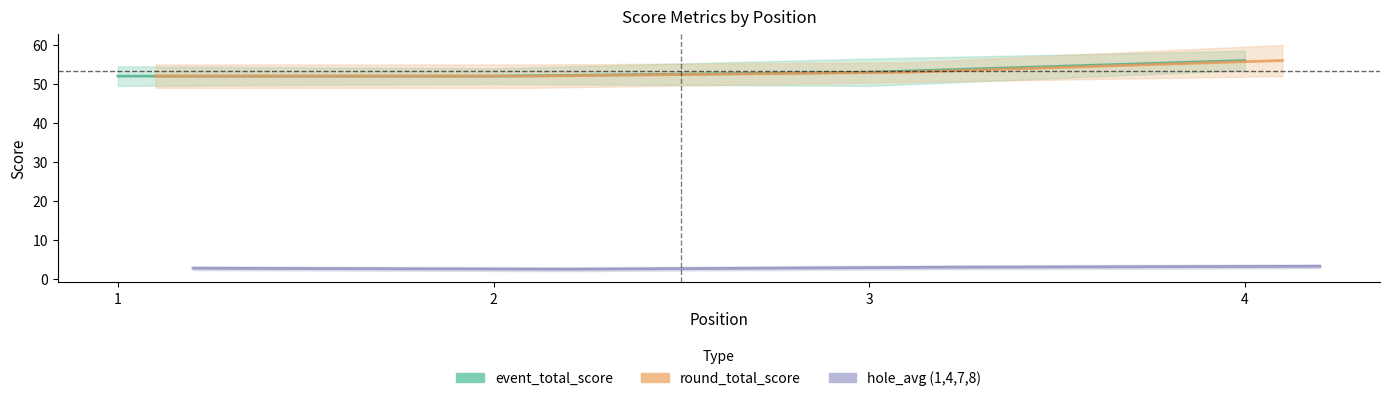

The value of hole_avg (1,4,7,8) at 3 is 3.0. True or false?

True